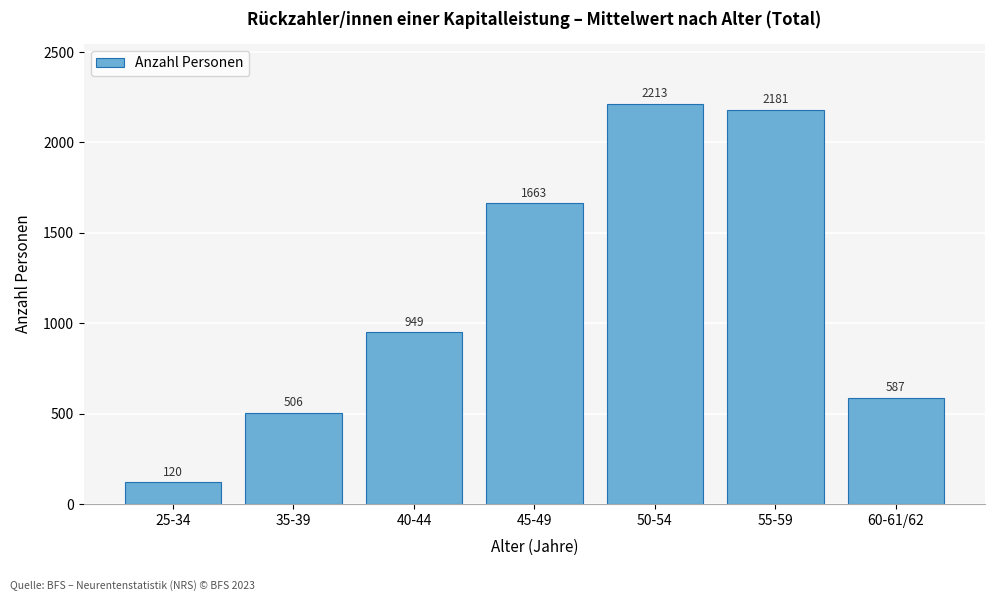

Reading left to right, extract all data points from this chart.

25-34=120	35-39=506	40-44=949	45-49=1663	50-54=2213	55-59=2181	60-61/62=587